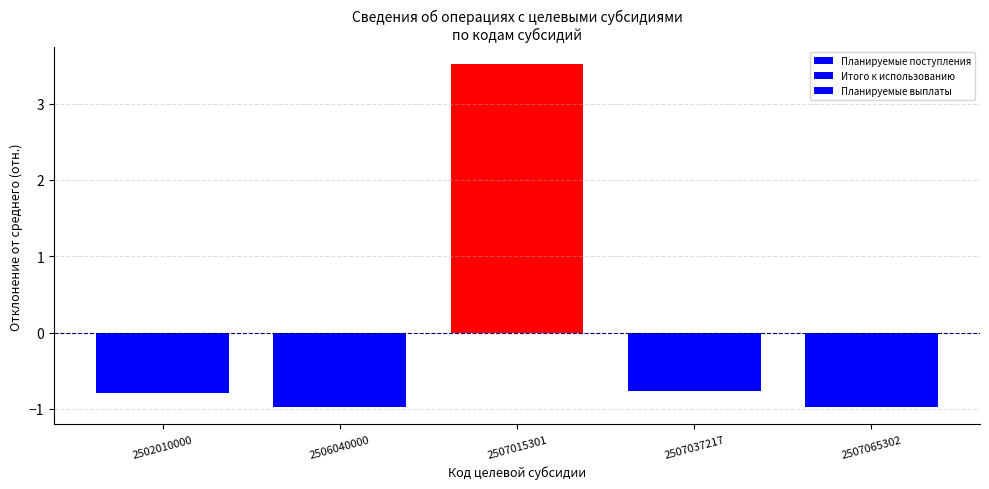

True or false: Итого к использованию has a value of 3.5 at 2507015301.

True